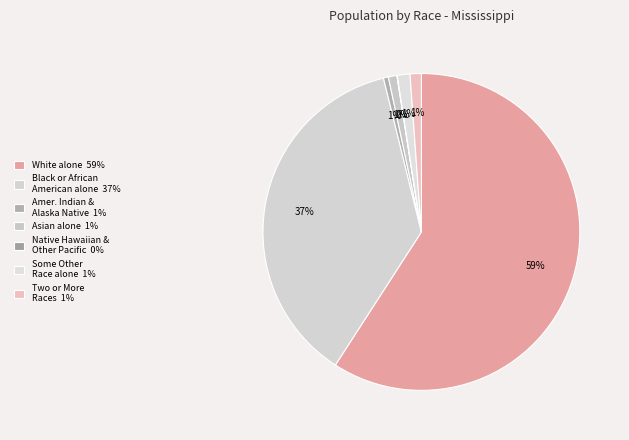

Which slice is the smallest?

Native Hawaiian and Other Pacific